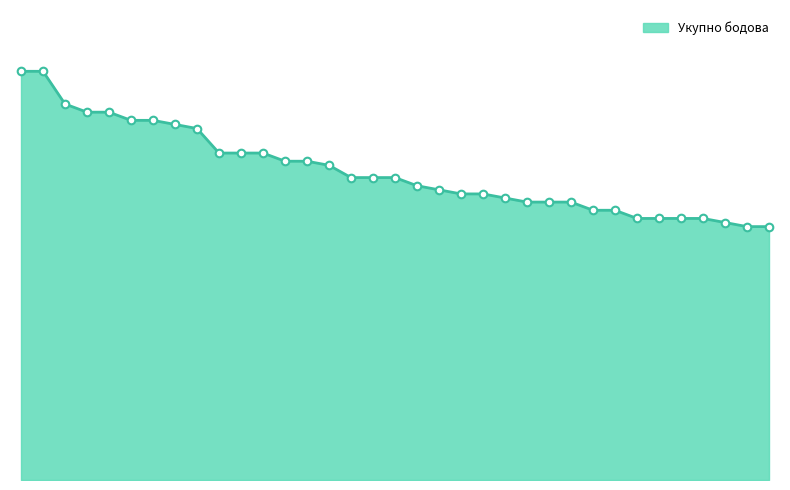

Does the chart have visible grid lines?

No